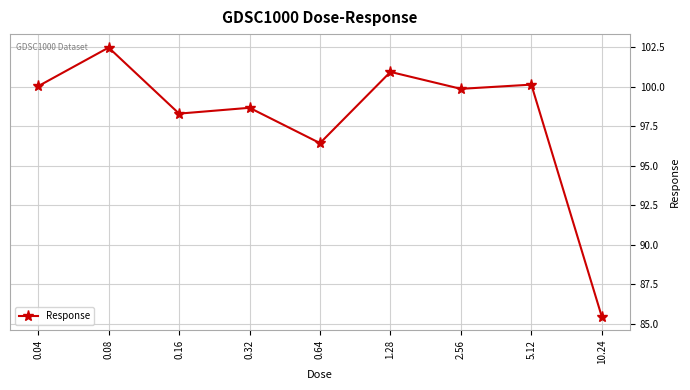

Which category has the lowest value across all series?

10.24